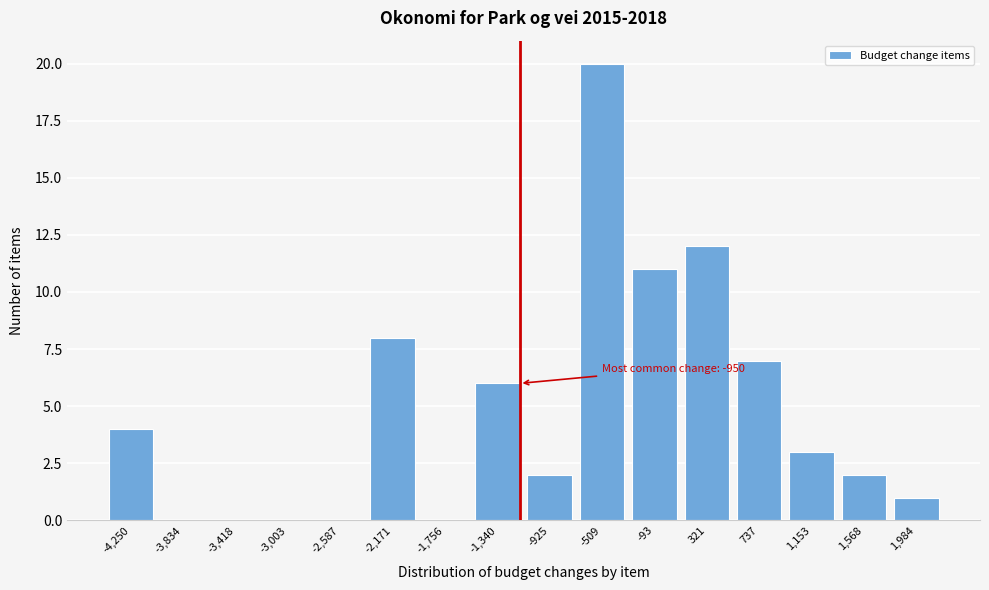

Reading left to right, list all the values displayed in this chart.

-4,250=4	-3,834=0	-3,418=0	-3,003=0	-2,587=0	-2,171=8	-1,756=0	-1,340=6	-925=2	-509=20	-93=11	321=12	737=7	1,153=3	1,568=2	1,984=1